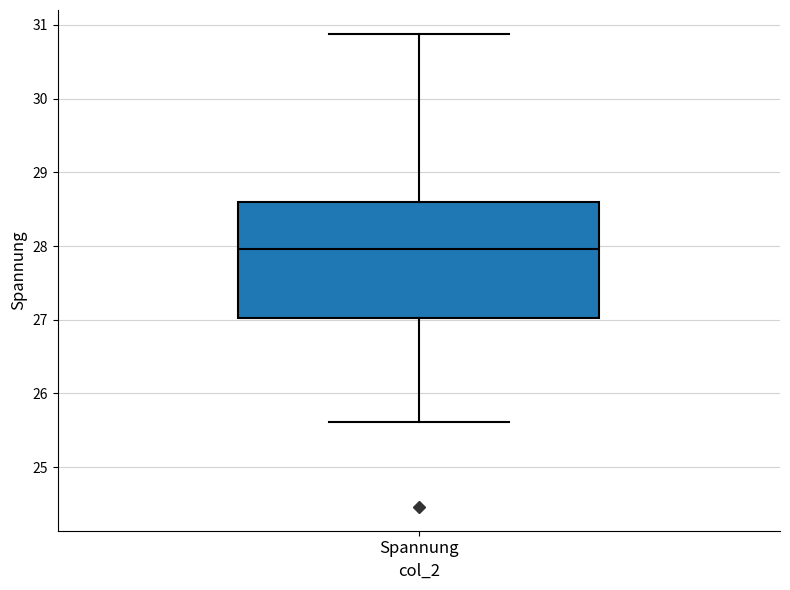

Read this box plot against the y-axis: the position of the median line, the range covered by the box, and the ends of both whiskers. The values are not printed on the chart, so give them approximately, as read against the axis.

median 28.0, box 27.0 to 28.6, whiskers 25.6 to 30.9